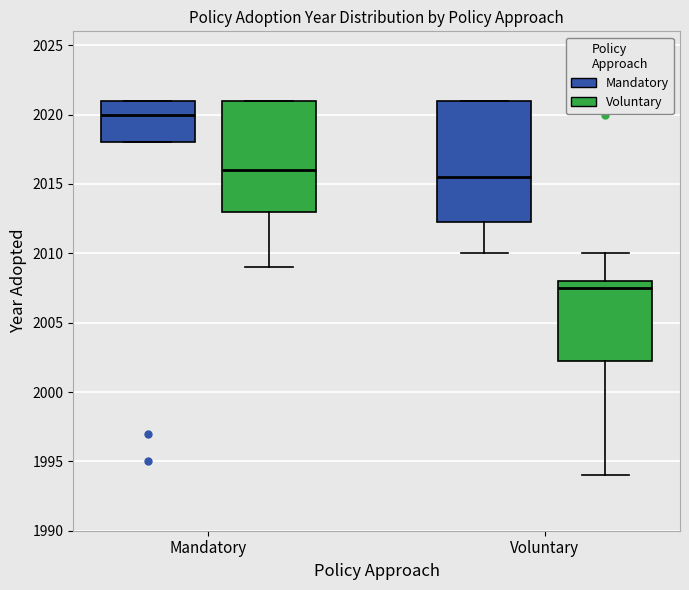

Where is the lower edge of the box for Mandatory (Voluntary) on the y-axis? The values are not printed on the chart, so give them approximately, as read against the axis.

2013.0